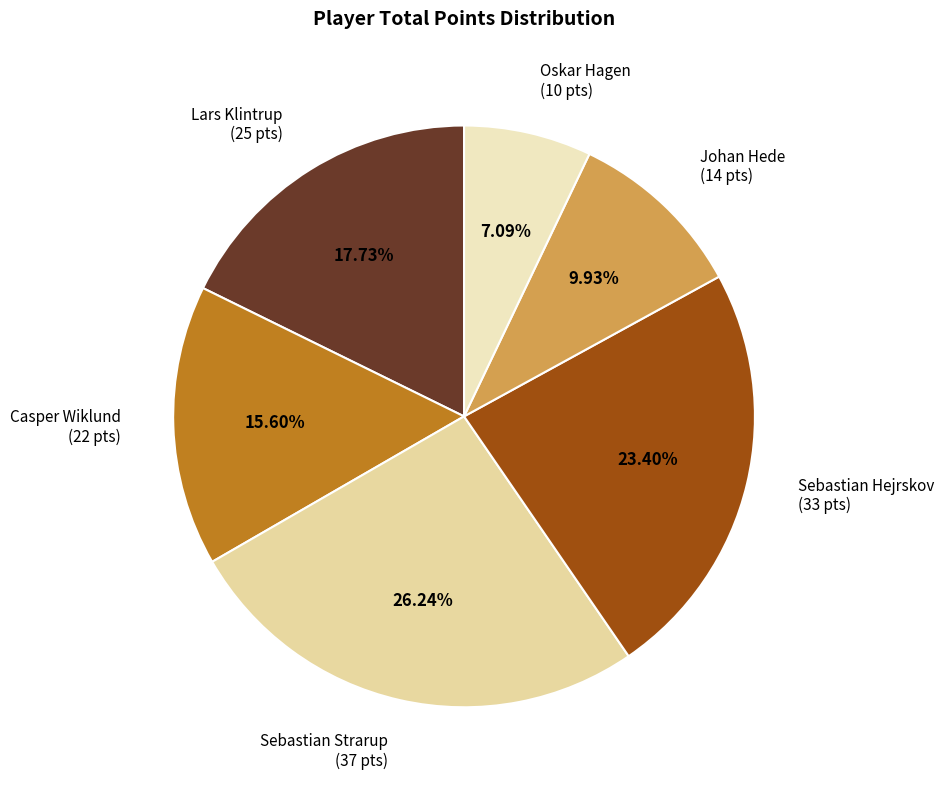

Count the number of slices in the pie.

6